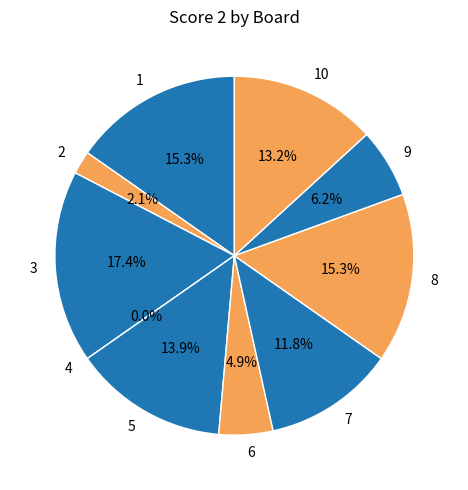

To the nearest percent, what is the combined percentage of 2 and 7?

14%